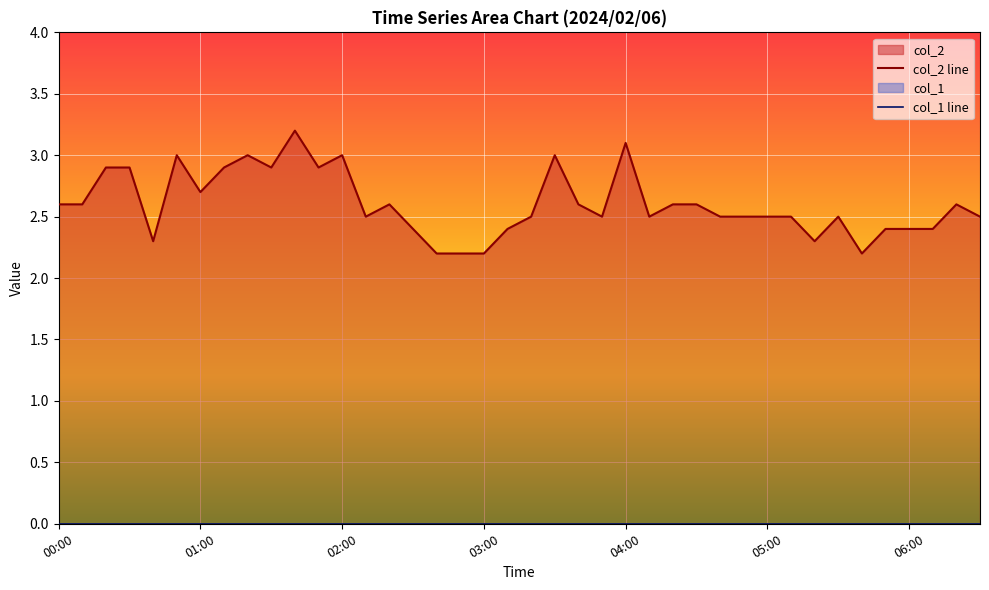

True or false: col_2 line has more than 1 points higher than both neighbors.

True